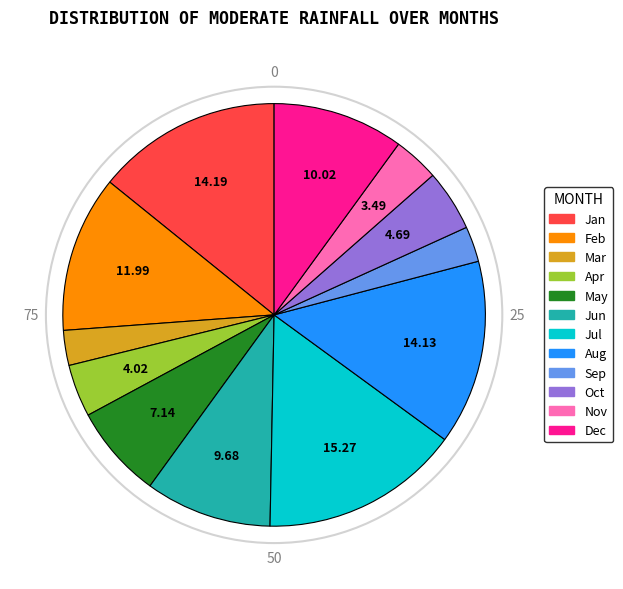

How many slices are in this pie chart?

12